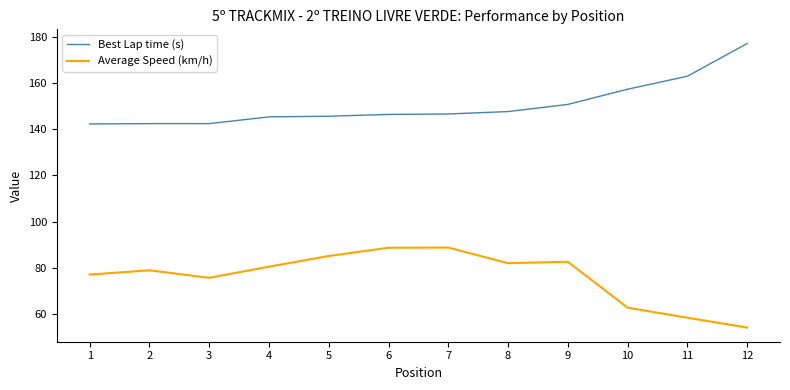

Between 2 and 3, which series saw the biggest shift?

Average Speed (km/h)